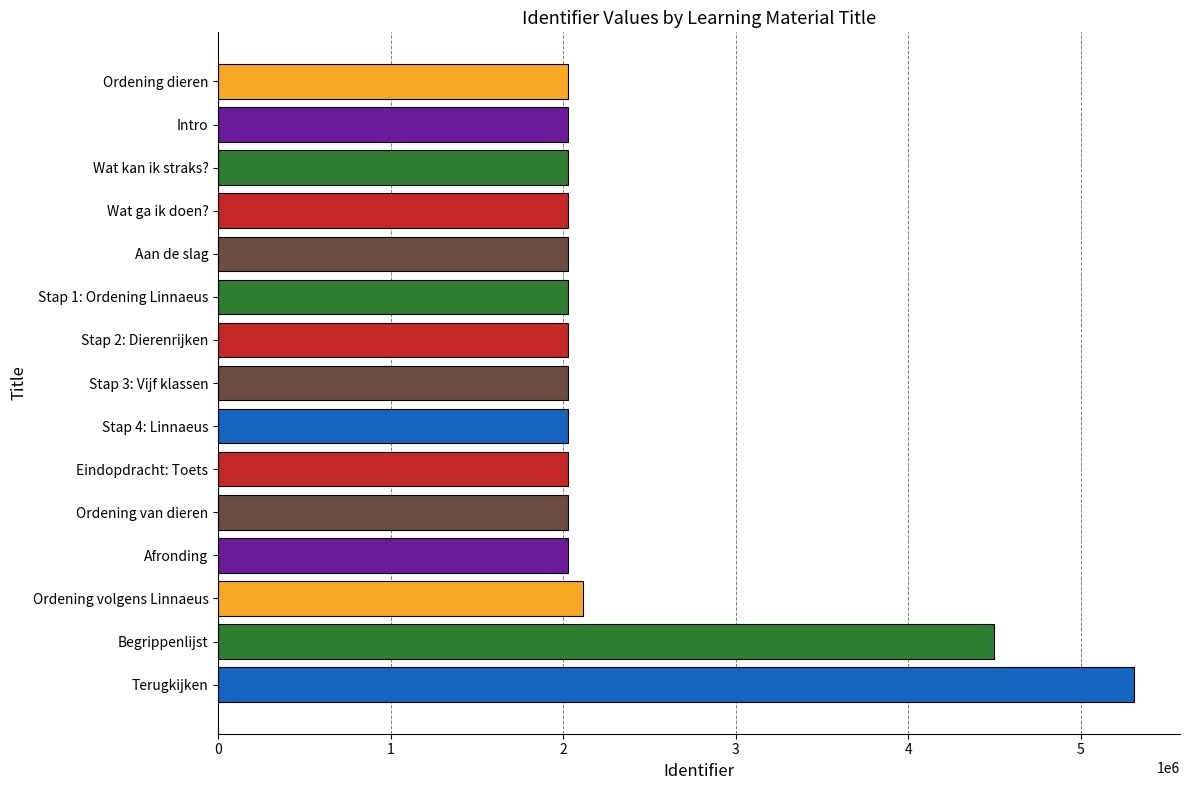

What is the maximum value shown in the chart?

5310944